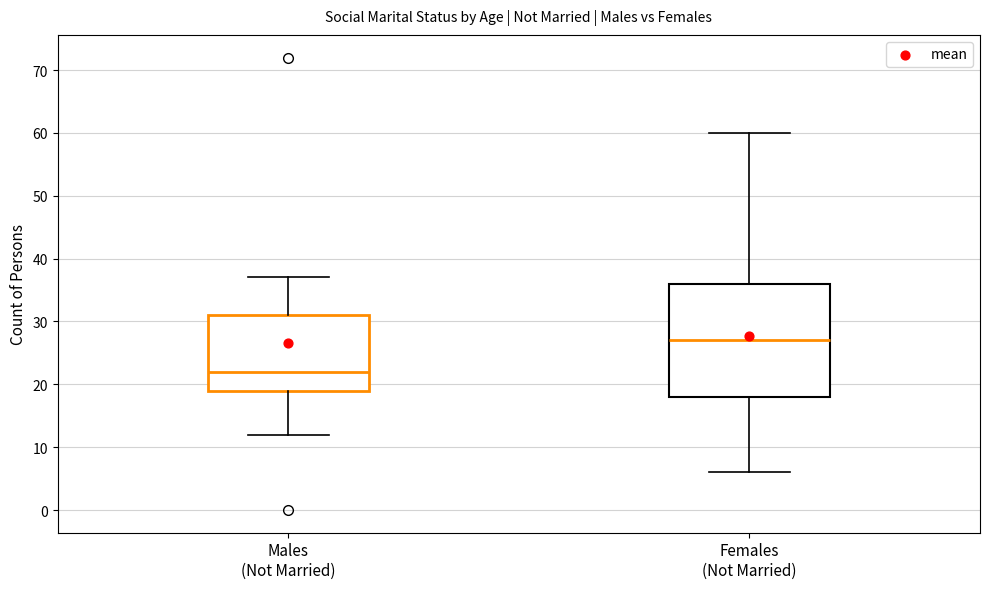

Where does the median line of the box for Males (Not Married) sit on the y-axis? The values are not printed on the chart, so give them approximately, as read against the axis.

22